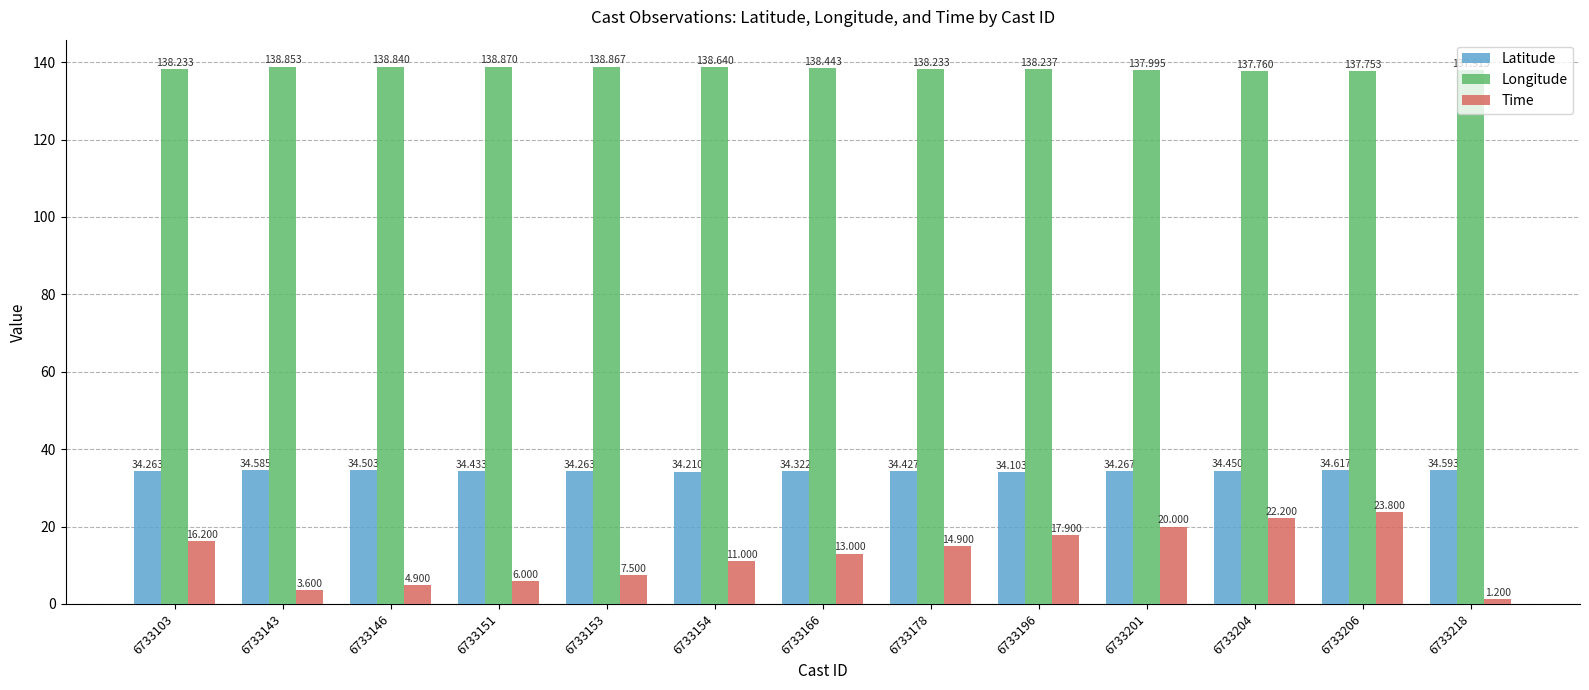

Which series has the largest range (max minus min)?

Time